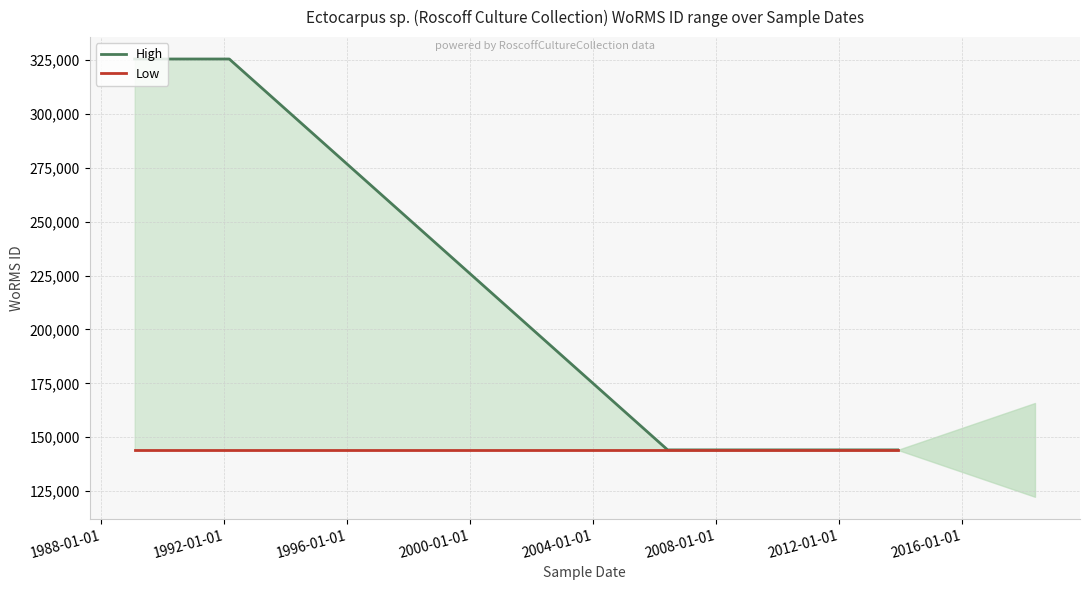

What is the value of the Low point at the 3rd from the left?

144099